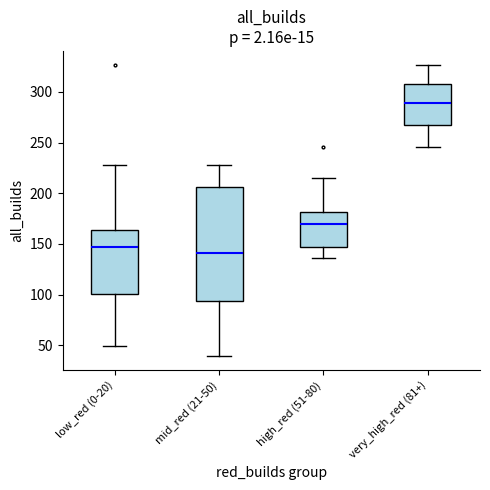

Which box's median line is the highest?

very_high_red (81+)